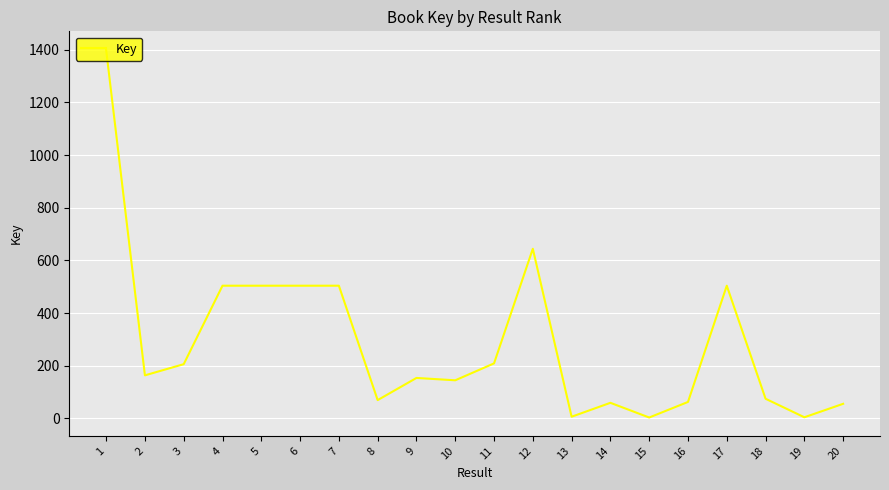

What is the approximate value at 17?

504.0